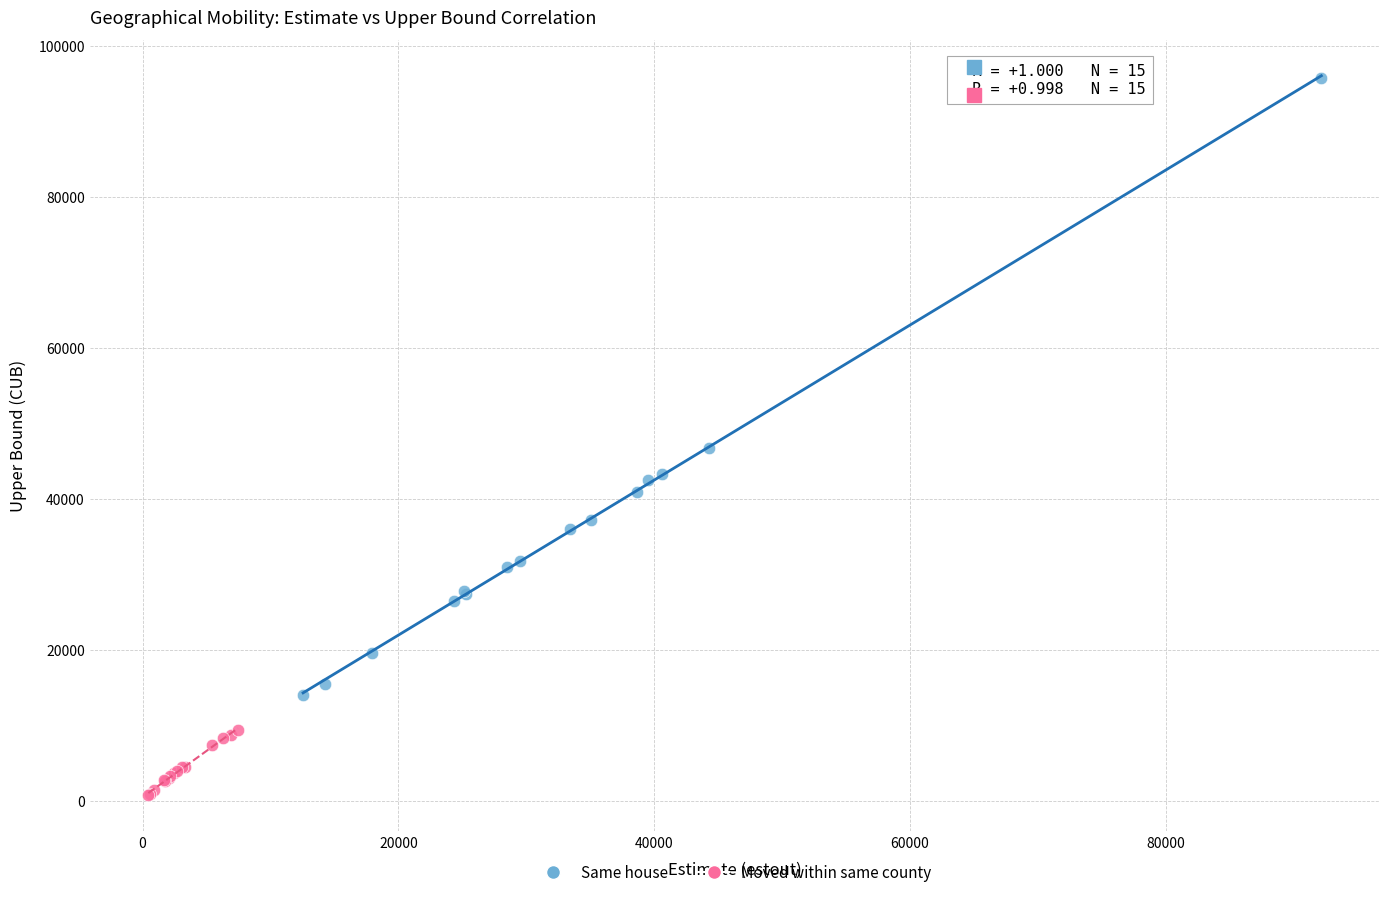

Which series contains the lowest Y value?

Moved within same county